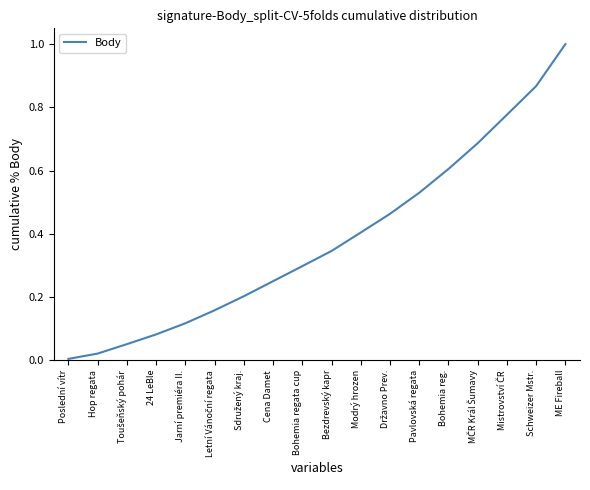

The chart shows a value of 1.2 at Schweizer Mstr.. True or false?

False